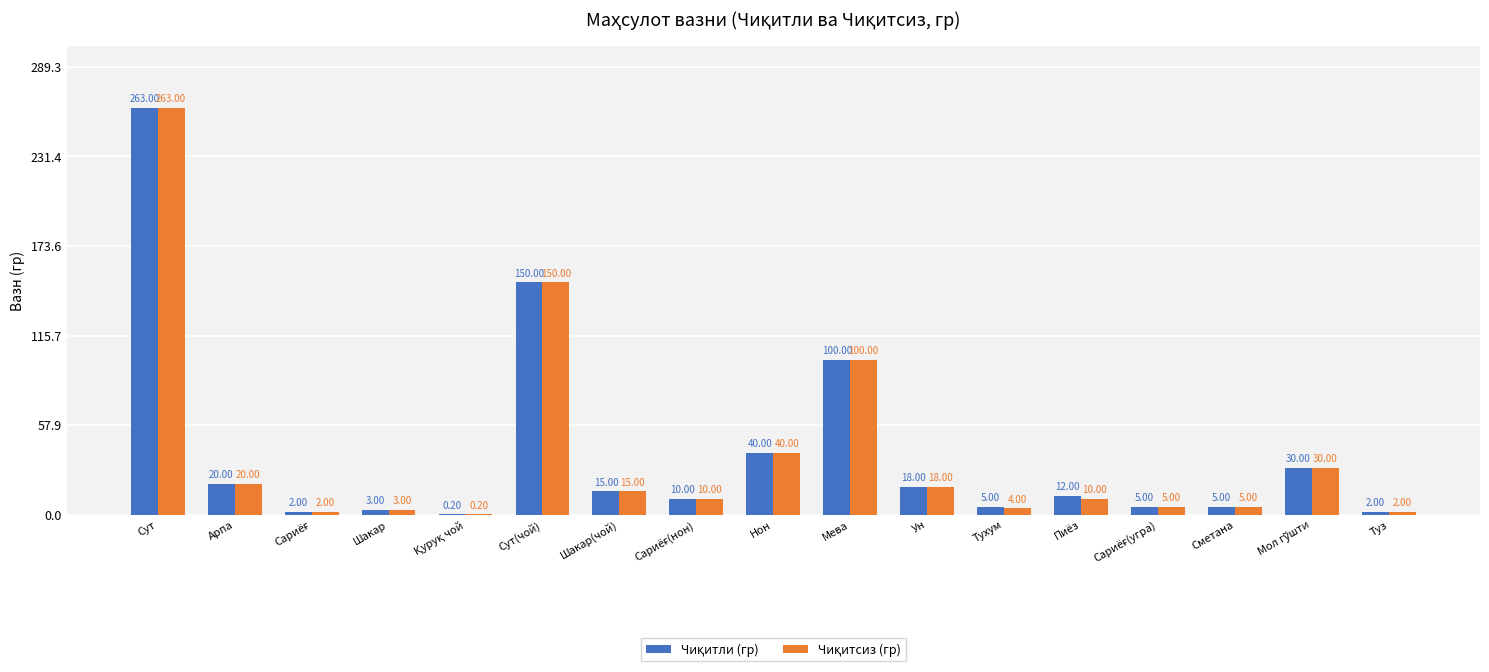

How many groups of bars are there?

17